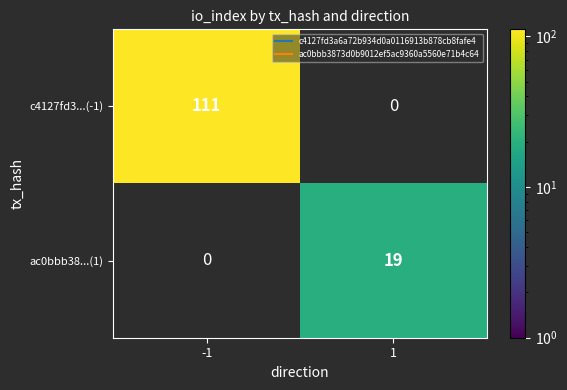

What is the maximum value shown in the chart?

111.0